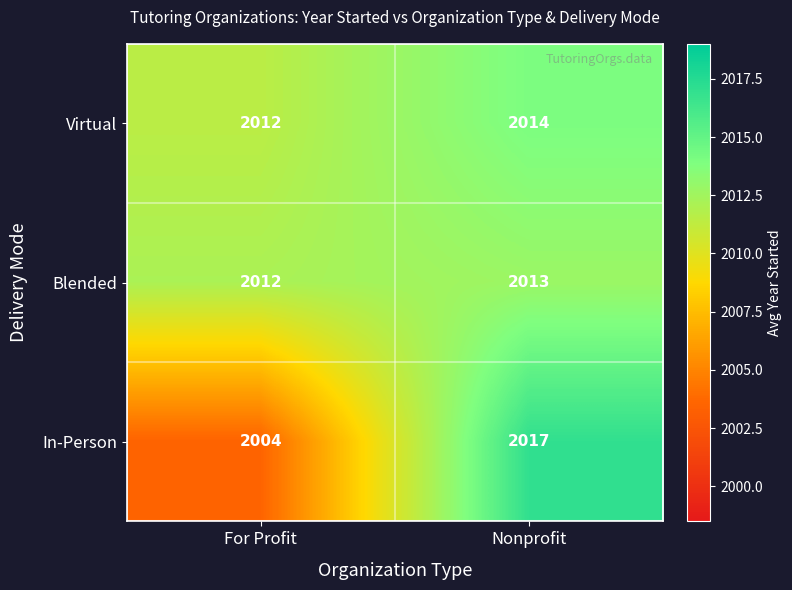

Which category has the highest value across all series?

Nonprofit